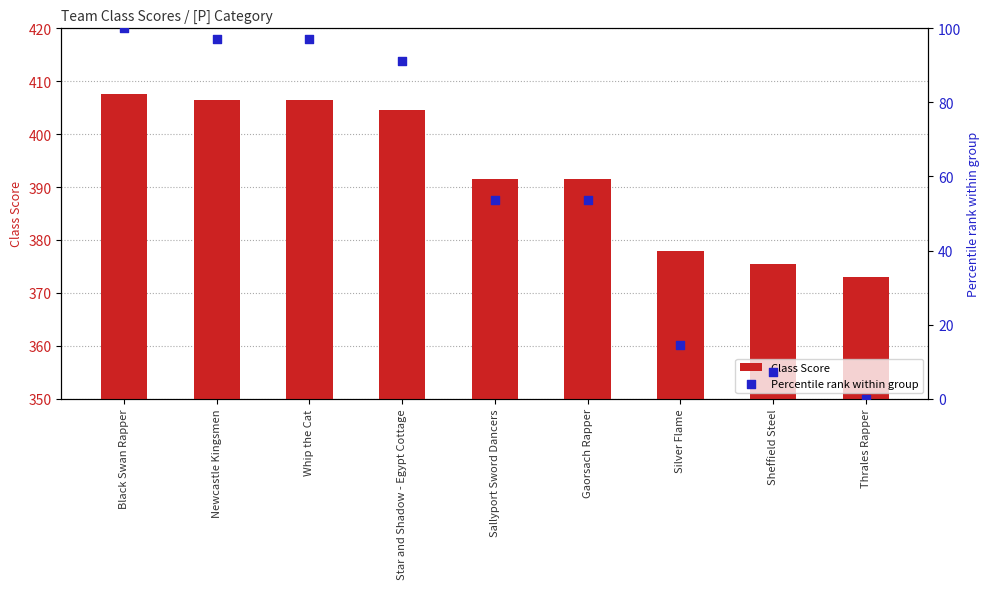

Which series reaches the minimum Y coordinate?

Percentile rank within group